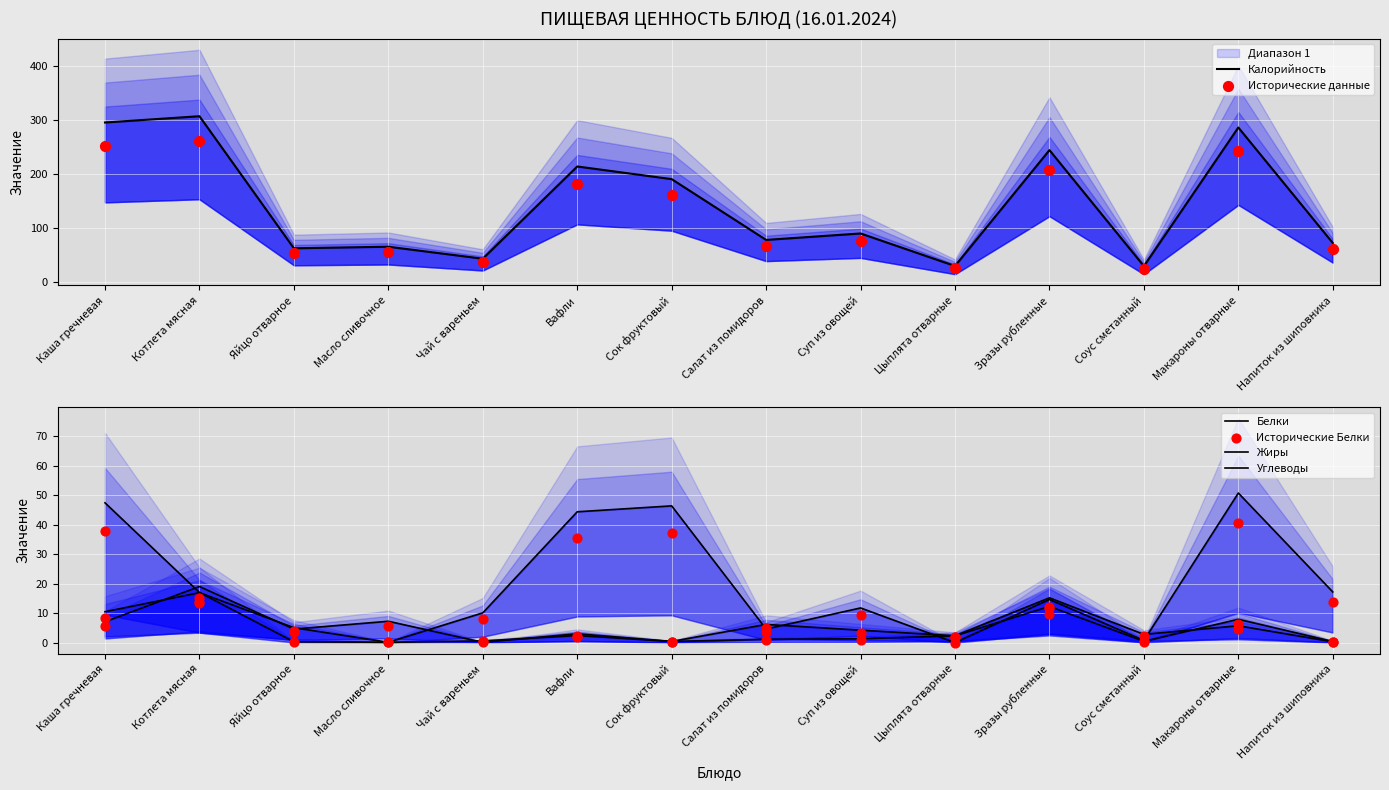

Is the value of Исторические Белки at Соус сметанный greater than the value of Калорийность at Соус сметанный?

No